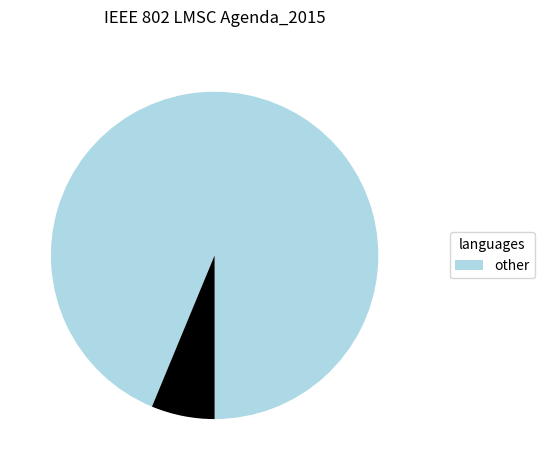

Does any single category account for the majority?

Yes